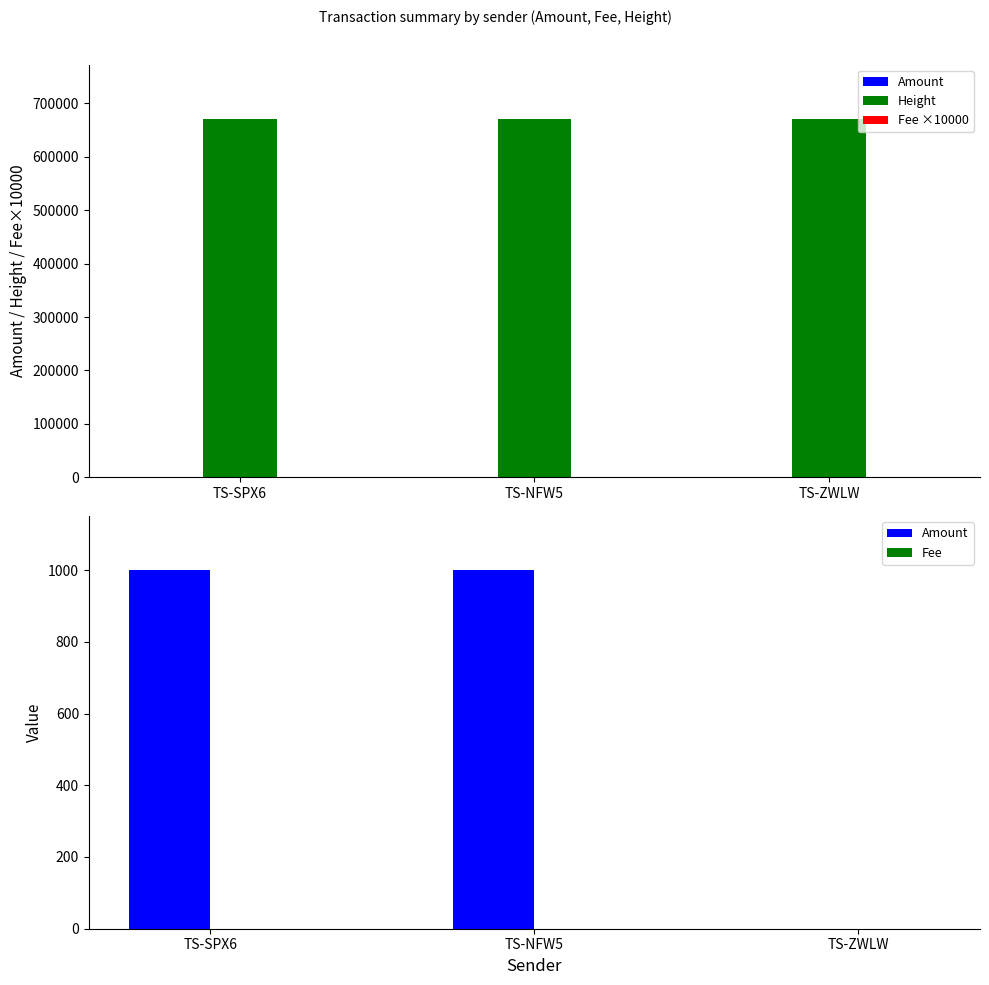

At which label is Fee closest to 0?

TS-SPX6